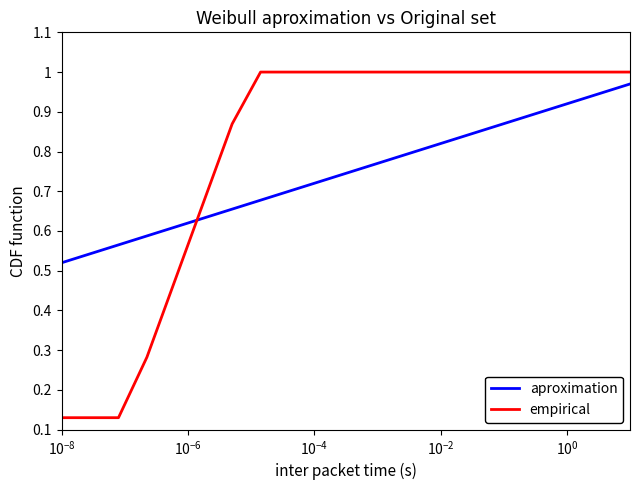

True or false: aproximation and empirical intersect in this chart.

True